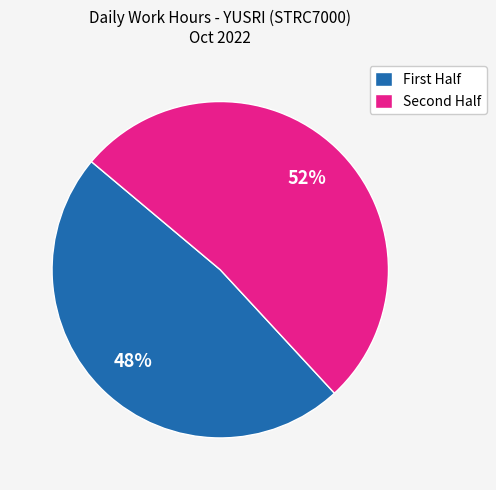

How many segments does this pie chart have?

2